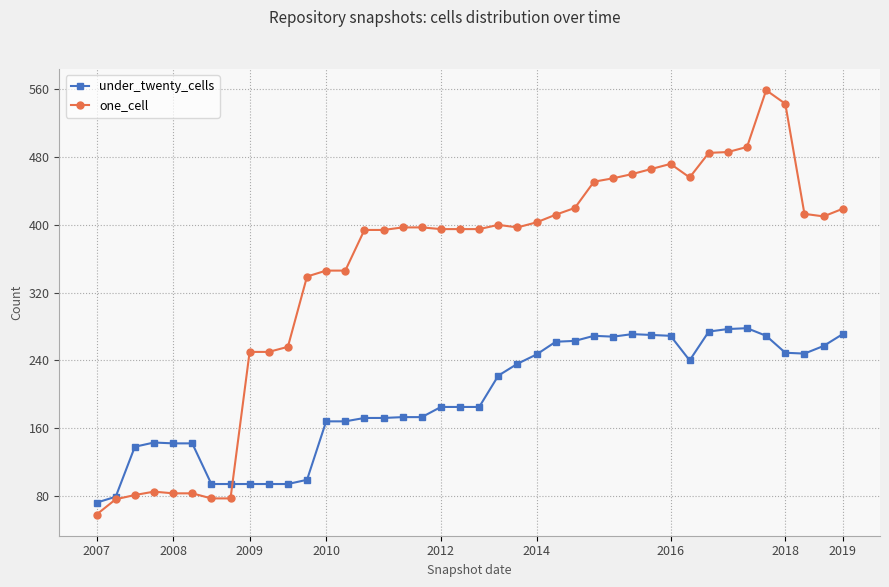

Rank the series by their average value, from highest to lowest.

one_cell, under_twenty_cells